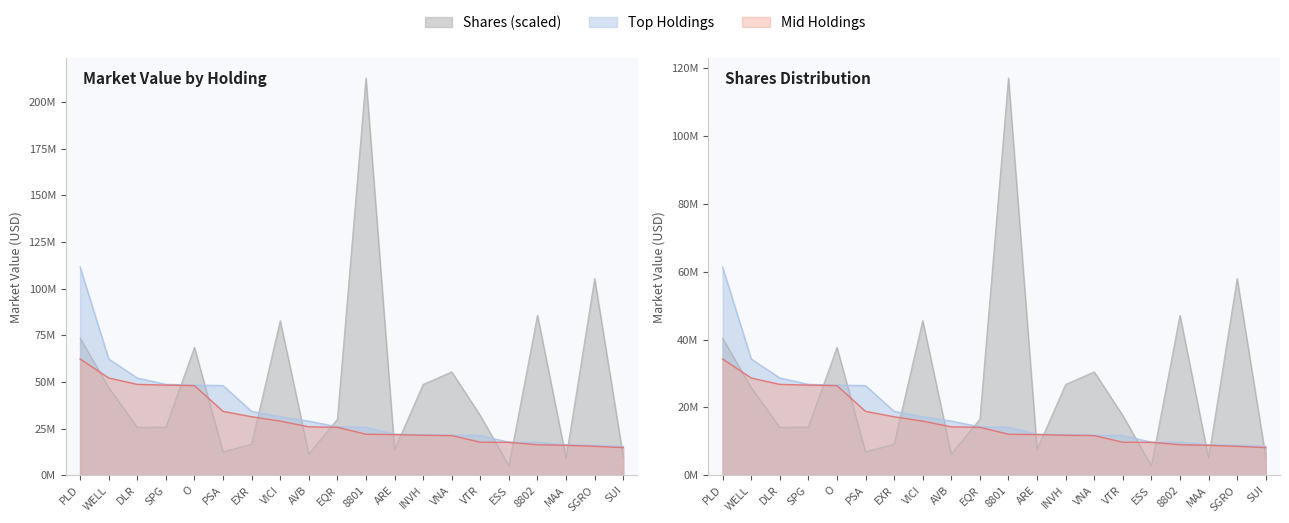

What is the label of the 17th point from the right?

SPG